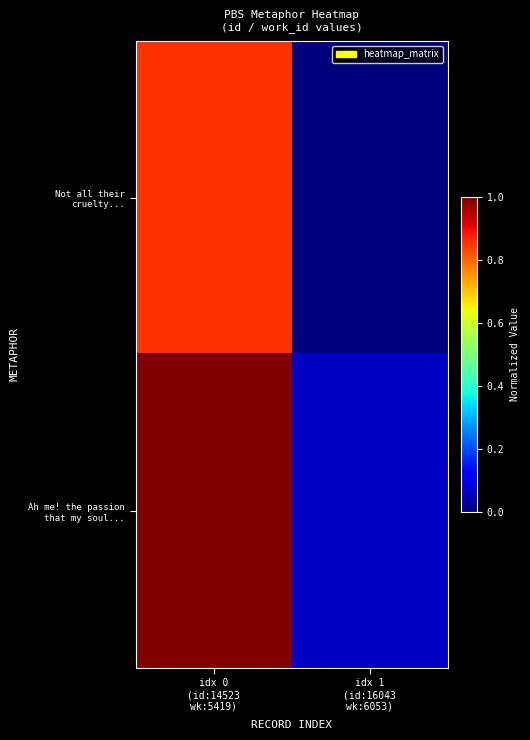

What is the maximum value shown in the chart?

1.0